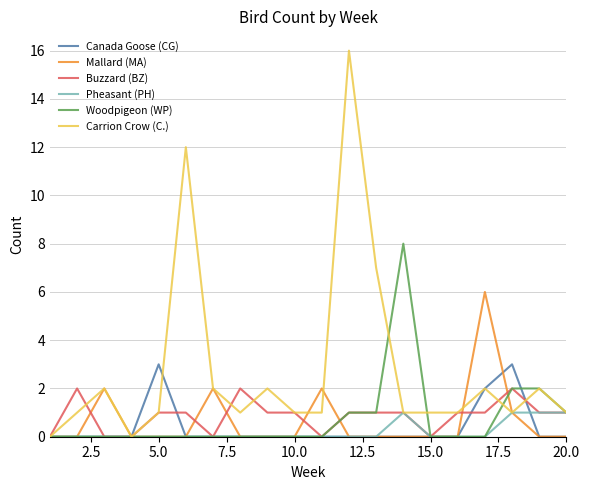

Which series has the largest total across all categories?

Carrion Crow (C.)